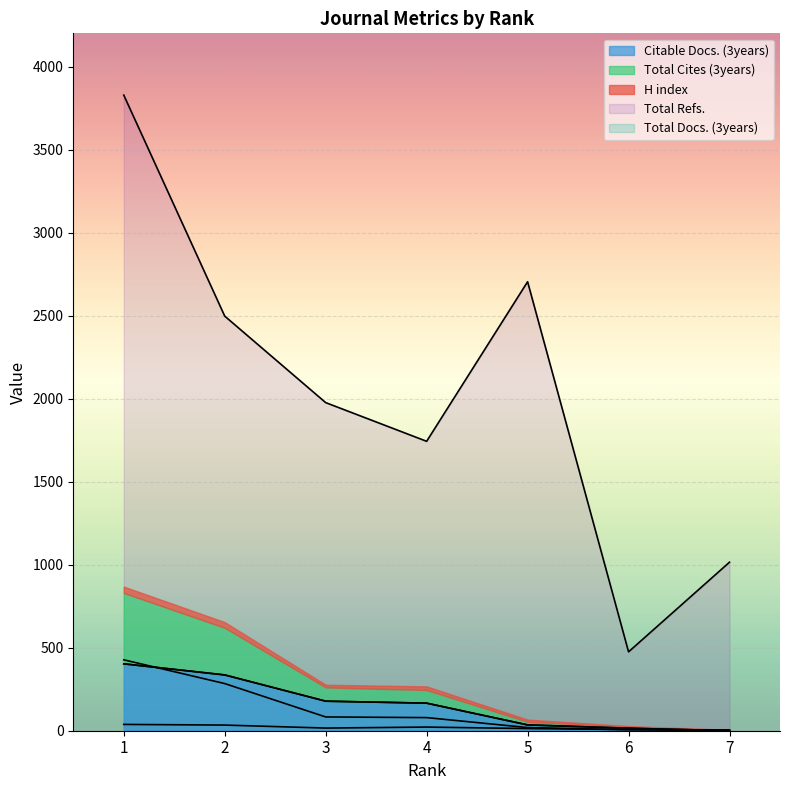

Which category has the highest value across all series?

1